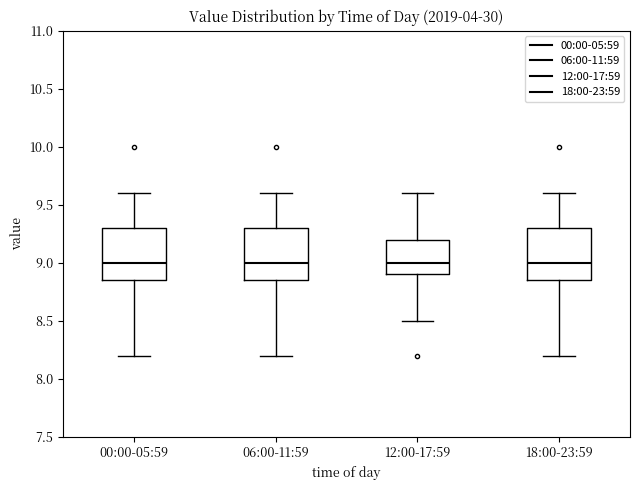

Reading left to right, transcribe this box plot: for each box, give where its median line is, the range the box spans, and where its two whiskers end, as read against the y-axis. The values are not printed on the chart, so give them approximately, as read against the axis.

00:00-05:59: median 9.00, box 8.85 to 9.30, whiskers 8.20 to 9.60
06:00-11:59: median 9.00, box 8.85 to 9.30, whiskers 8.20 to 9.60
12:00-17:59: median 9.00, box 8.90 to 9.20, whiskers 8.50 to 9.60
18:00-23:59: median 9.00, box 8.85 to 9.30, whiskers 8.20 to 9.60